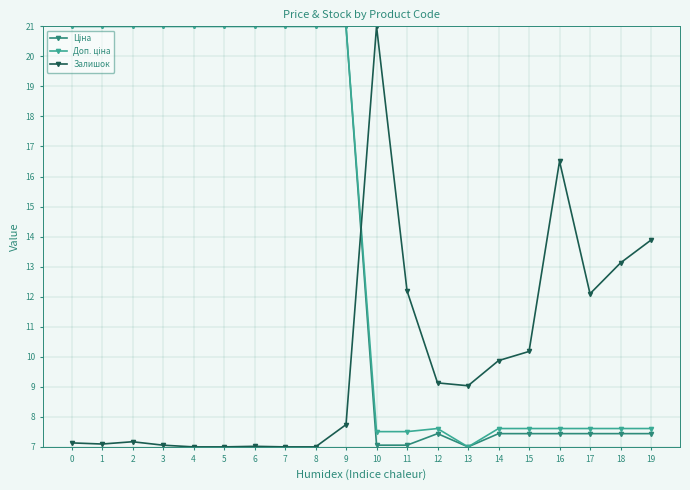

What is the maximum value shown in the chart?

21.0